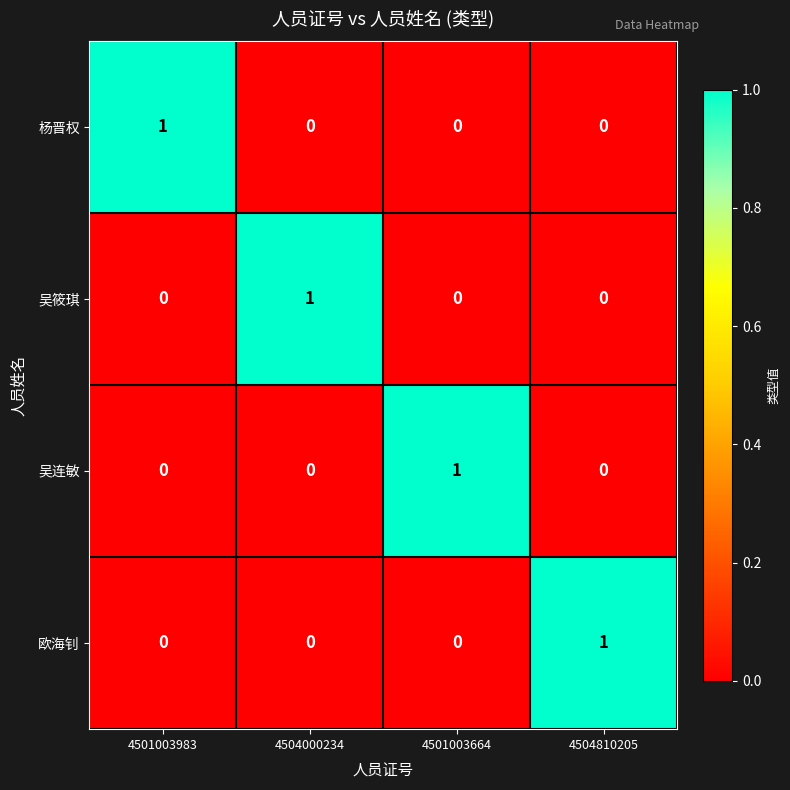

The 吴筱琪 series shows 1 at 4504000234. True or false?

True